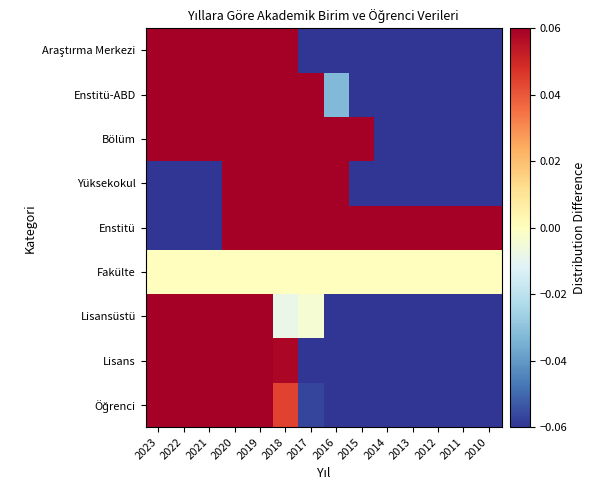

What is the greatest value displayed?

0.7